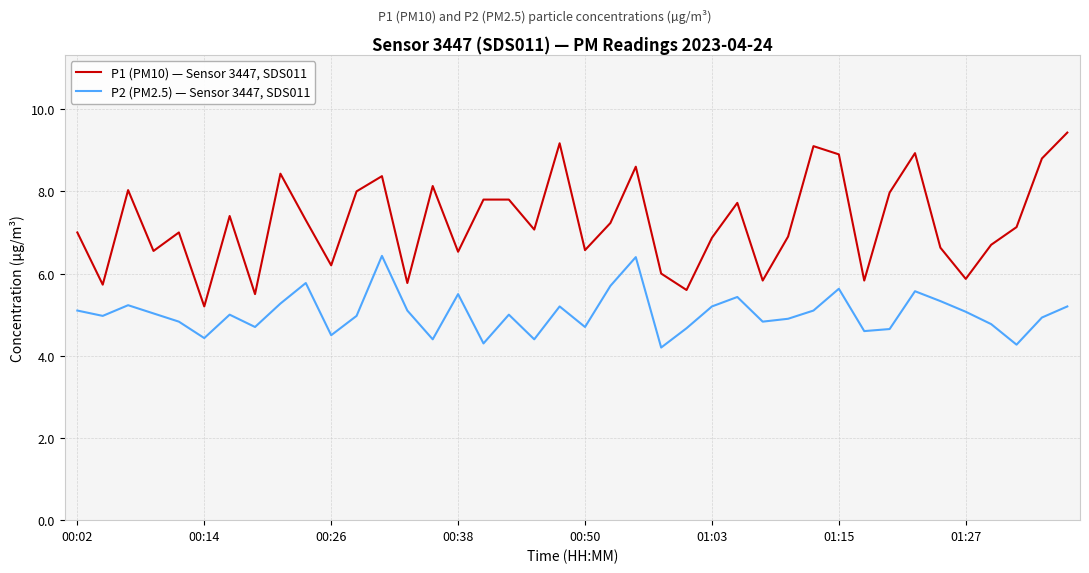

True or false: P2 (PM2.5) — Sensor 3447, SDS011 and P1 (PM10) — Sensor 3447, SDS011 intersect in this chart.

False